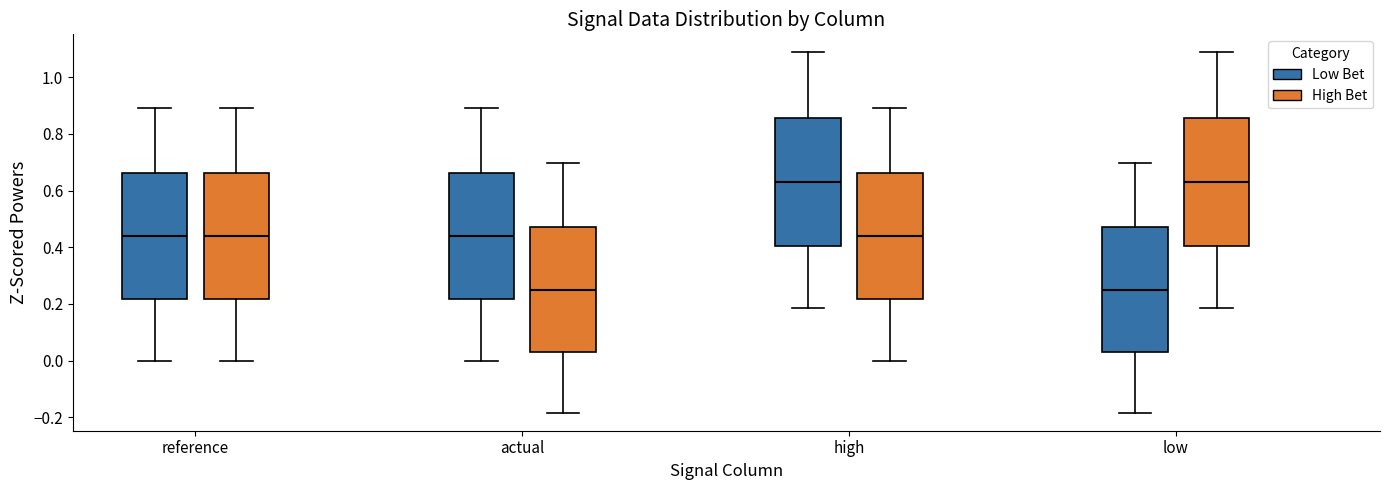

Reading left to right, transcribe this box plot: for each box, give where its median line is, the range the box spans, and where its two whiskers end, as read against the y-axis. The values are not printed on the chart, so give them approximately, as read against the axis.

reference (Low Bet): median 0.44, box 0.22 to 0.66, whiskers 0.00 to 0.90
reference (High Bet): median 0.44, box 0.22 to 0.66, whiskers 0.00 to 0.90
actual (Low Bet): median 0.44, box 0.22 to 0.66, whiskers 0.00 to 0.90
actual (High Bet): median 0.24, box 0.04 to 0.48, whiskers -0.18 to 0.70
high (Low Bet): median 0.62, box 0.40 to 0.86, whiskers 0.18 to 1.08
high (High Bet): median 0.44, box 0.22 to 0.66, whiskers 0.00 to 0.90
low (Low Bet): median 0.24, box 0.04 to 0.48, whiskers -0.18 to 0.70
low (High Bet): median 0.62, box 0.40 to 0.86, whiskers 0.18 to 1.08